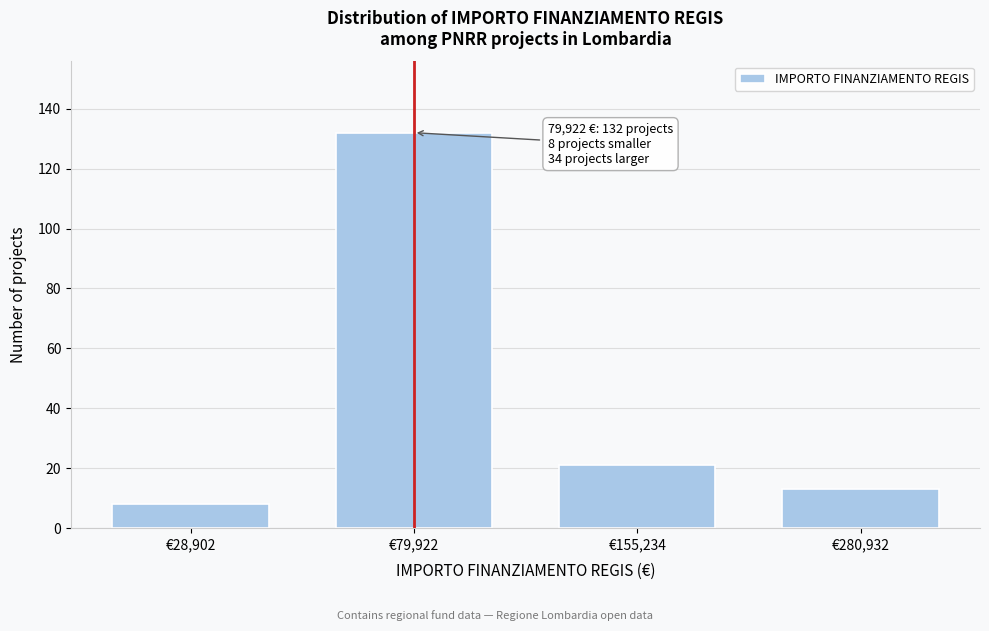

Reading left to right, list all the values displayed in this chart.

8	132	21	13